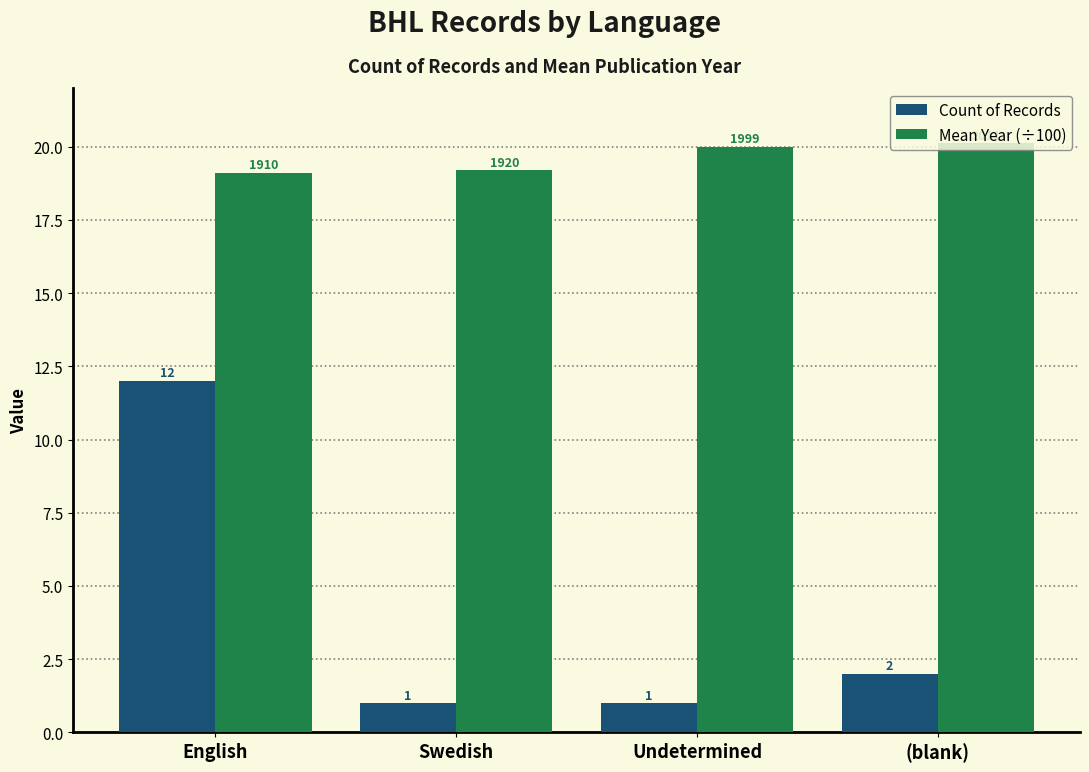

True or false: Mean Year (÷100) has a value of 20.0 at Undetermined.

True